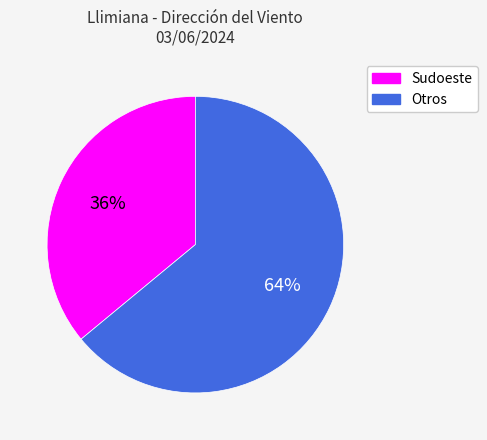

To the nearest percent, what is the difference between the largest and smallest slice percentages?

28%